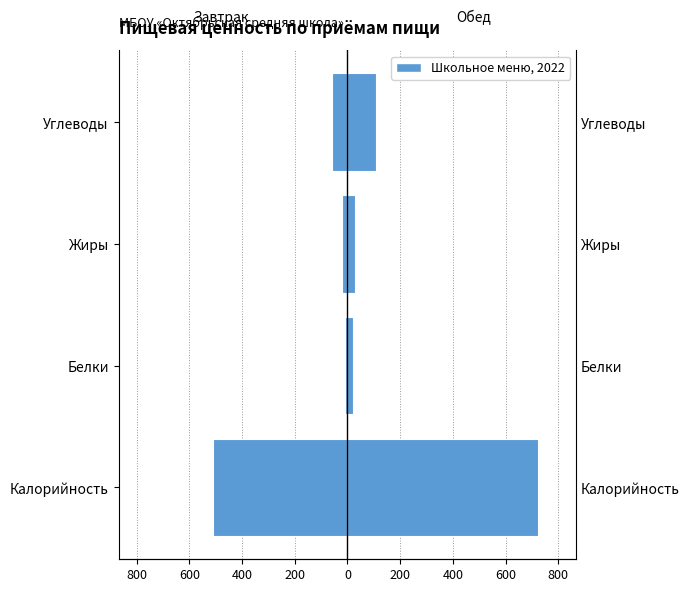

Reading right to left, what are all the values shown in this chart?

Завтрак: -59	-22	-11	-510
Обед: 109	28	22	724